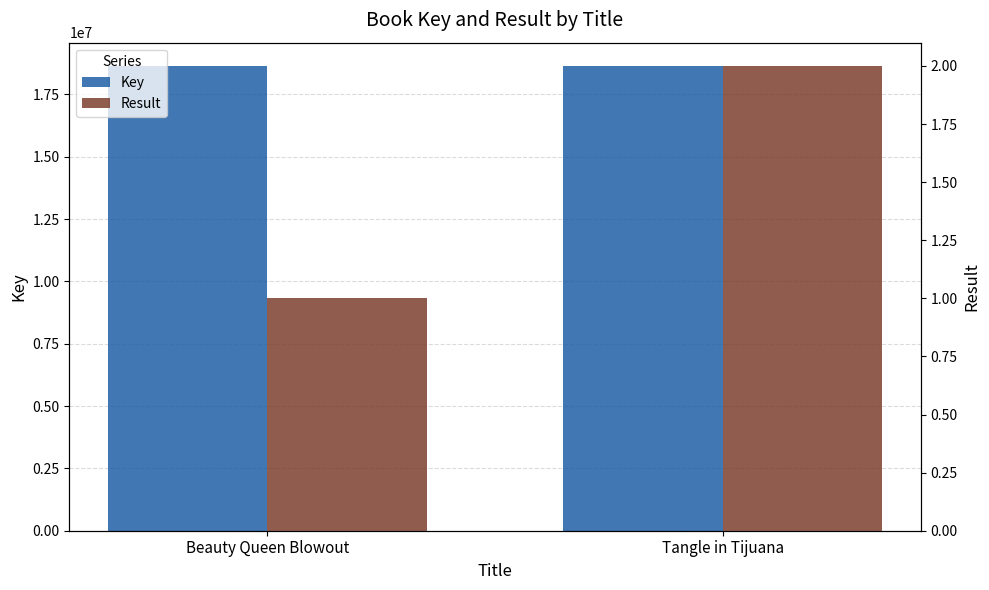

Between Beauty Queen Blowout and Tangle in Tijuana, which series saw the biggest shift?

Key